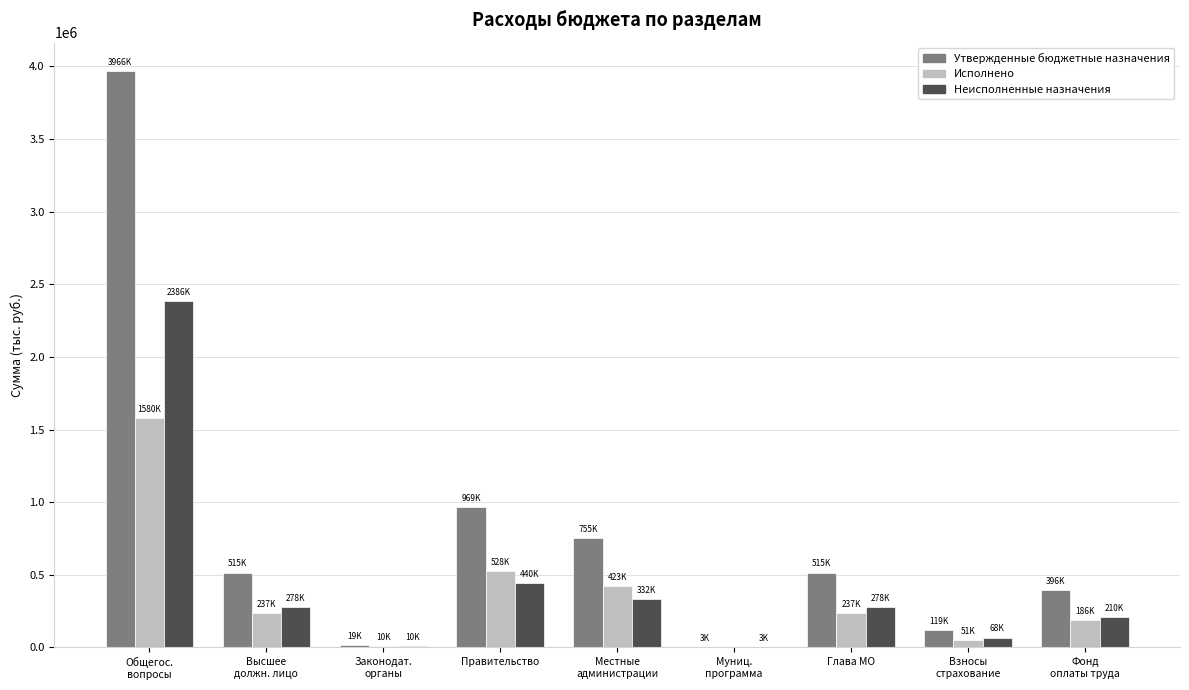

What are all the series names shown in the legend?

Утвержденные бюджетные назначения, Исполнено, Неисполненные назначения